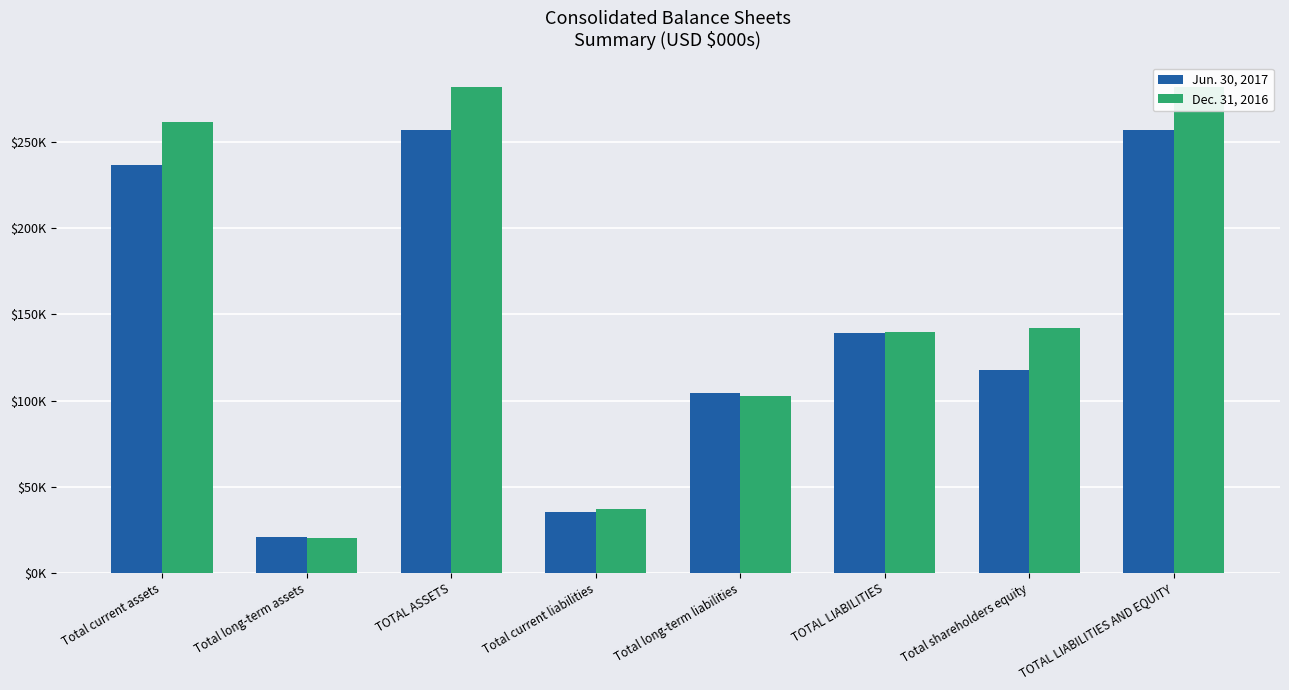

At which category is the sum across all series the highest?

TOTAL ASSETS